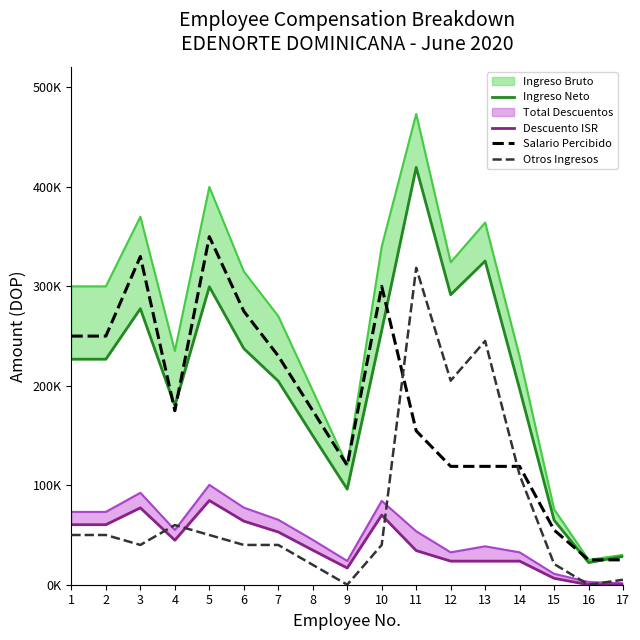

True or false: Ingreso Neto and Otros Ingresos intersect in this chart.

False